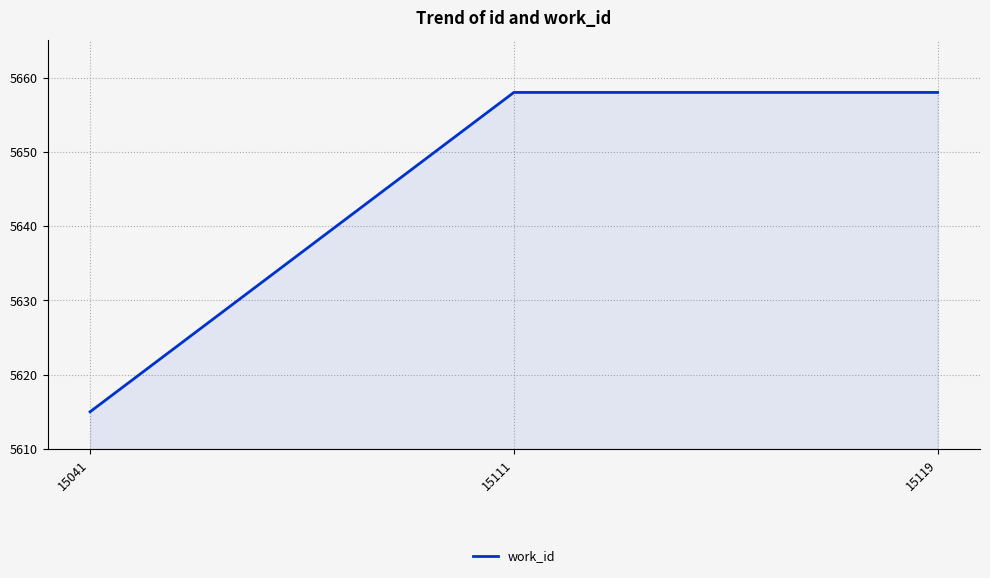

Reading left to right, list all the values displayed in this chart.

15041=5615	15111=5658	15119=5658